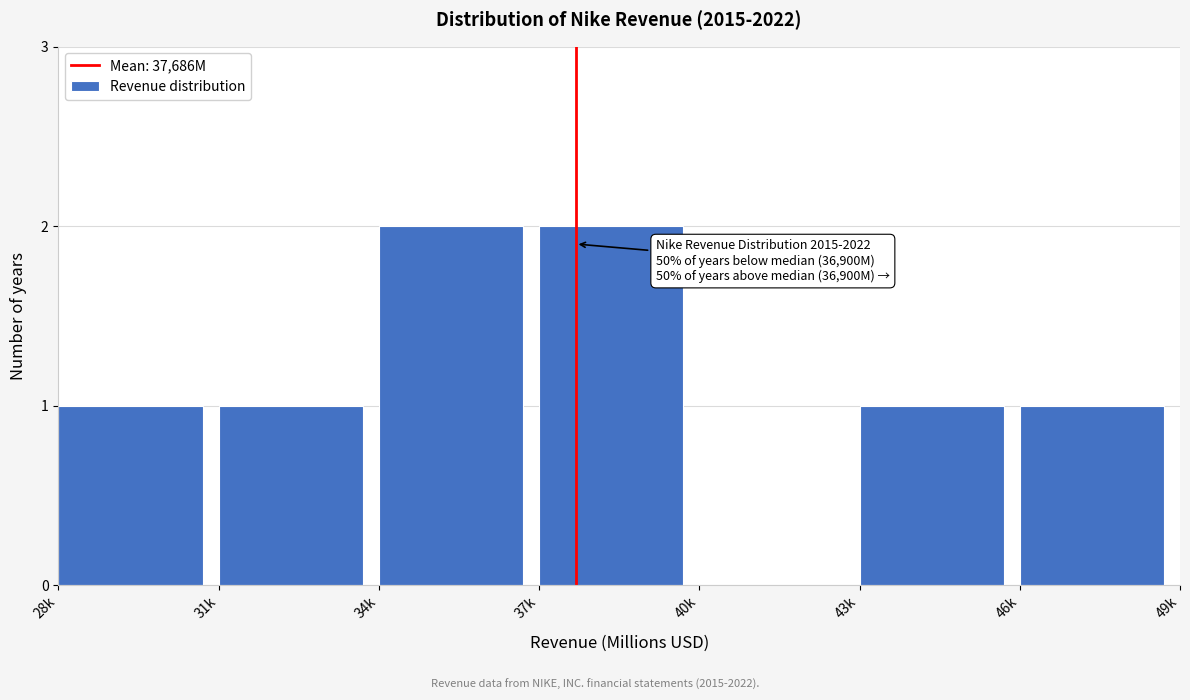

Reading right to left, extract all data points from this chart.

46k=1	43k=1	40k=0	37k=2	34k=2	31k=1	28k=1